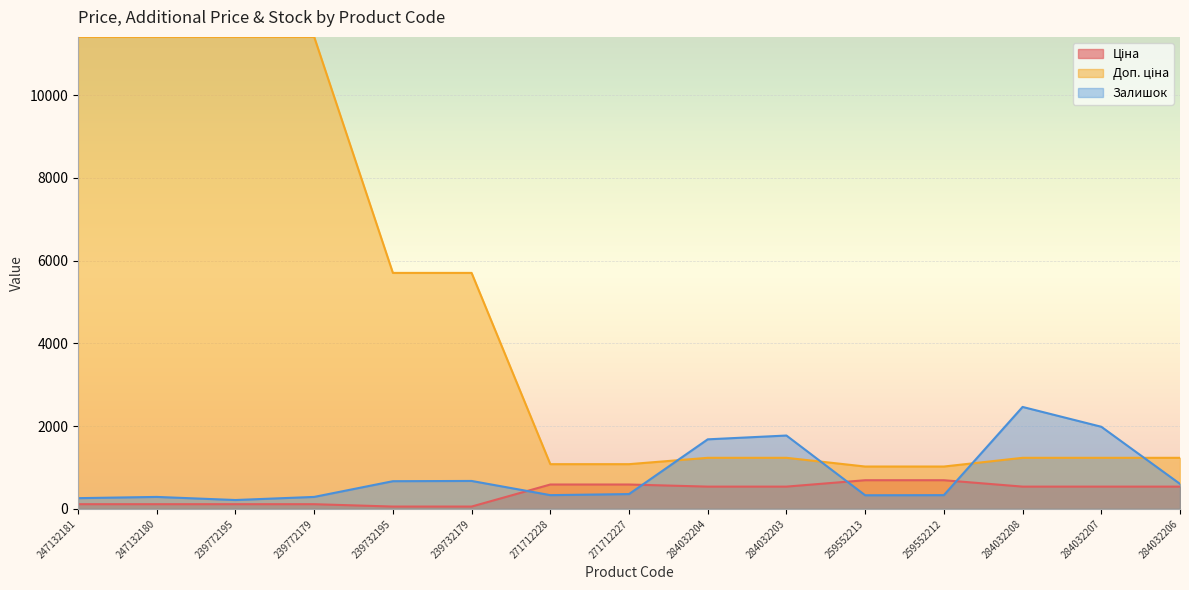

List the labels in order of Доп. ціна value, smallest first.

259552213, 259552212, 271712228, 271712227, 284032204, 284032203, 284032208, 284032207, 284032206, 239732195, 239732179, 247132181, 247132180, 239772195, 239772179